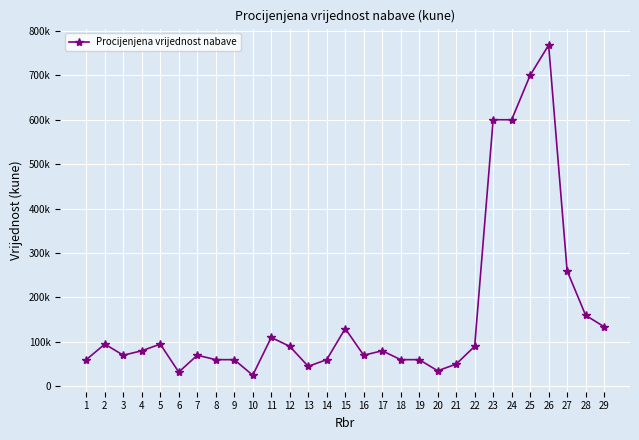

At which label does the data first exceed 80000?

2